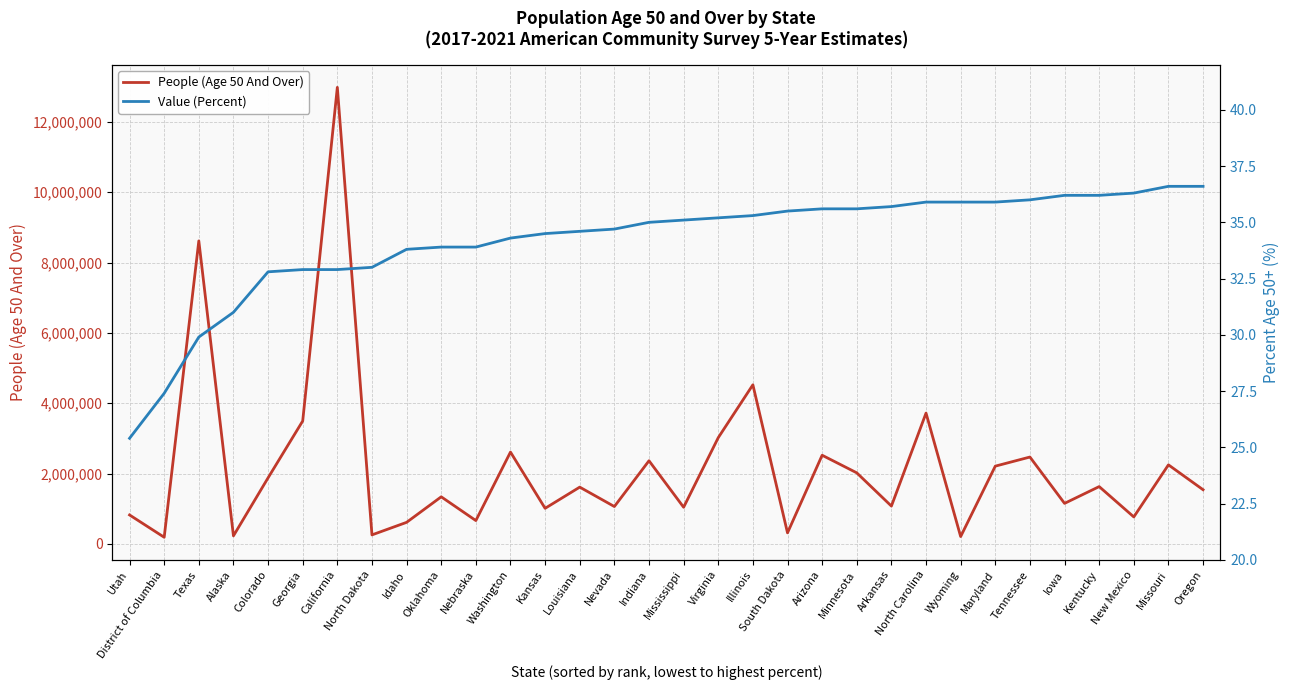

Reading left to right, what are all the values shown in this chart?

People (Age 50 And Over): 821825.0	187483.0	8615527.0	227944.0	1877757.0	3494261.0	12982255.0	255038.0	611808.0	1338029.0	662435.0	2610101.0	1010514.0	1613292.0	1061416.0	2363248.0	1040814.0	3020139.0	4523504.0	313187.0	2520248.0	2019576.0	1074257.0	3718627.0	207074.0	2209986.0	2469112.0	1151297.0	1628544.0	765929.0	2247061.0	1539549.0
Value (Percent): 25.4	27.4	29.9	31.0	32.8	32.9	32.9	33.0	33.8	33.9	33.9	34.3	34.5	34.6	34.7	35.0	35.1	35.2	35.3	35.5	35.6	35.6	35.7	35.9	35.9	35.9	36.0	36.2	36.2	36.3	36.6	36.6